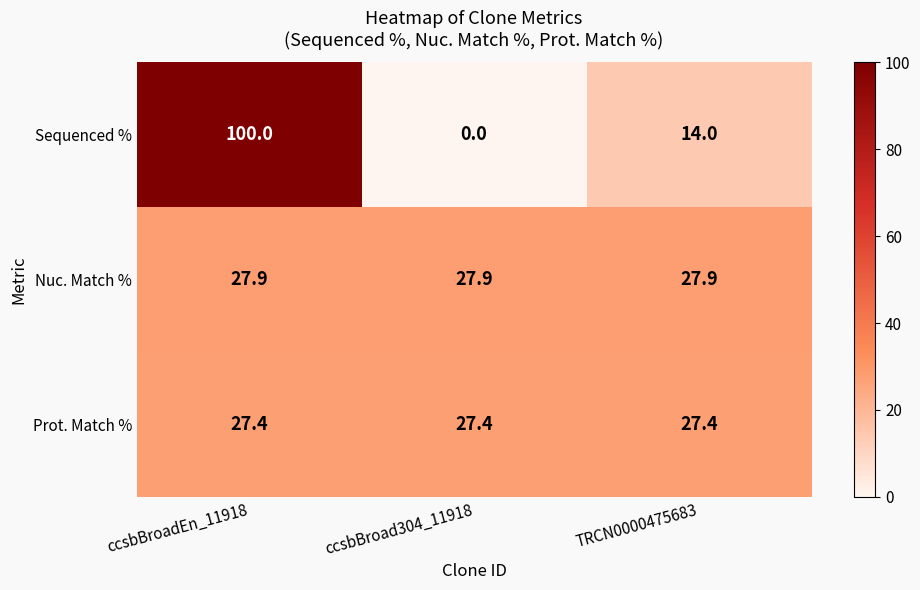

What is the highest value of the Nuc. Match % series?

27.9